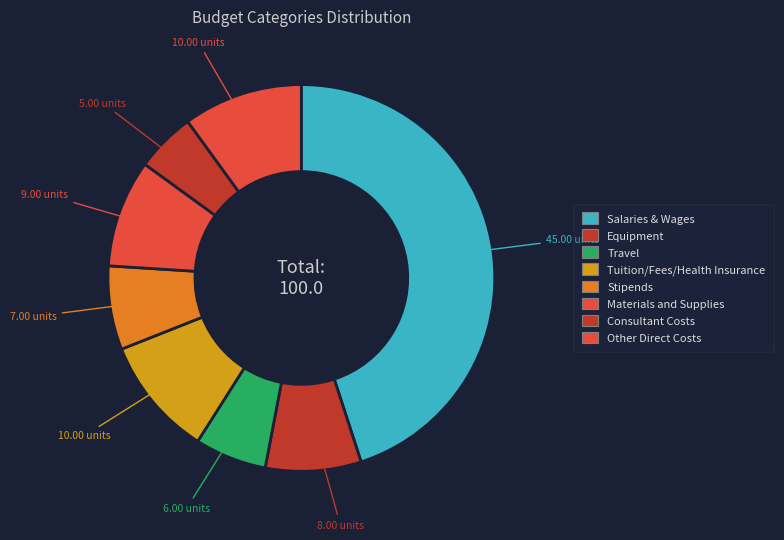

Which slice is the largest?

Salaries & Wages